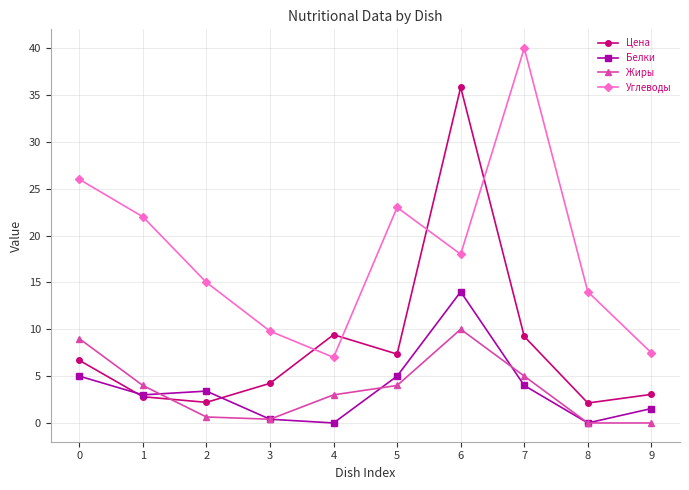

What is the sum of the Цена values at 4 and 9?

12.5